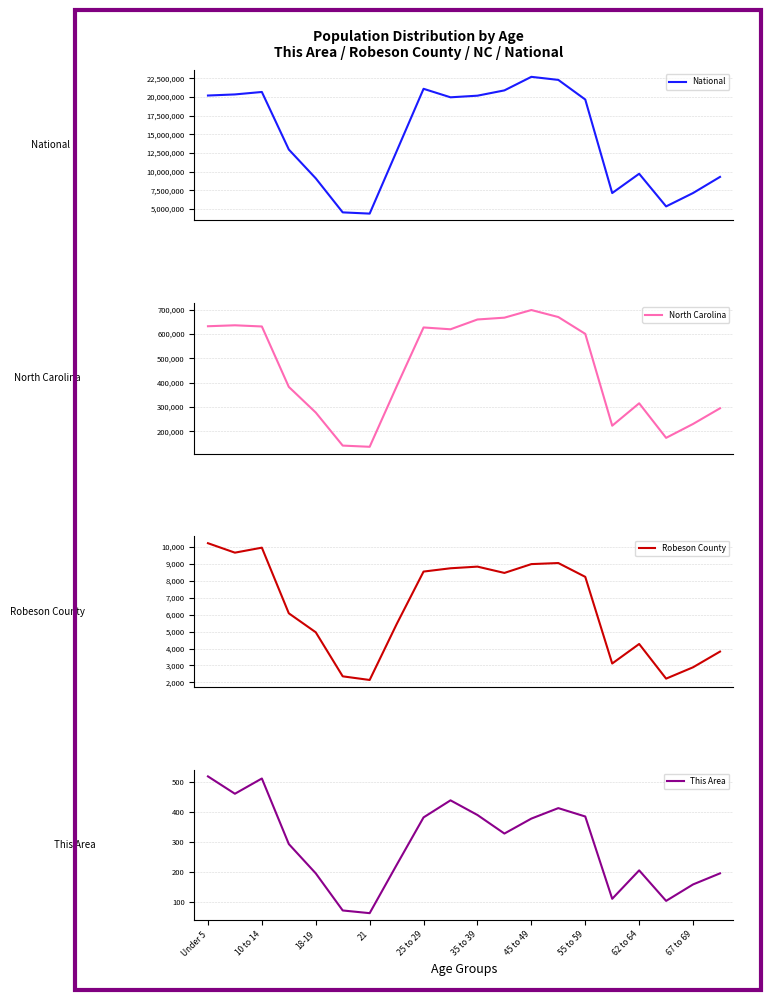

What is the minimum value for North Carolina?

136169